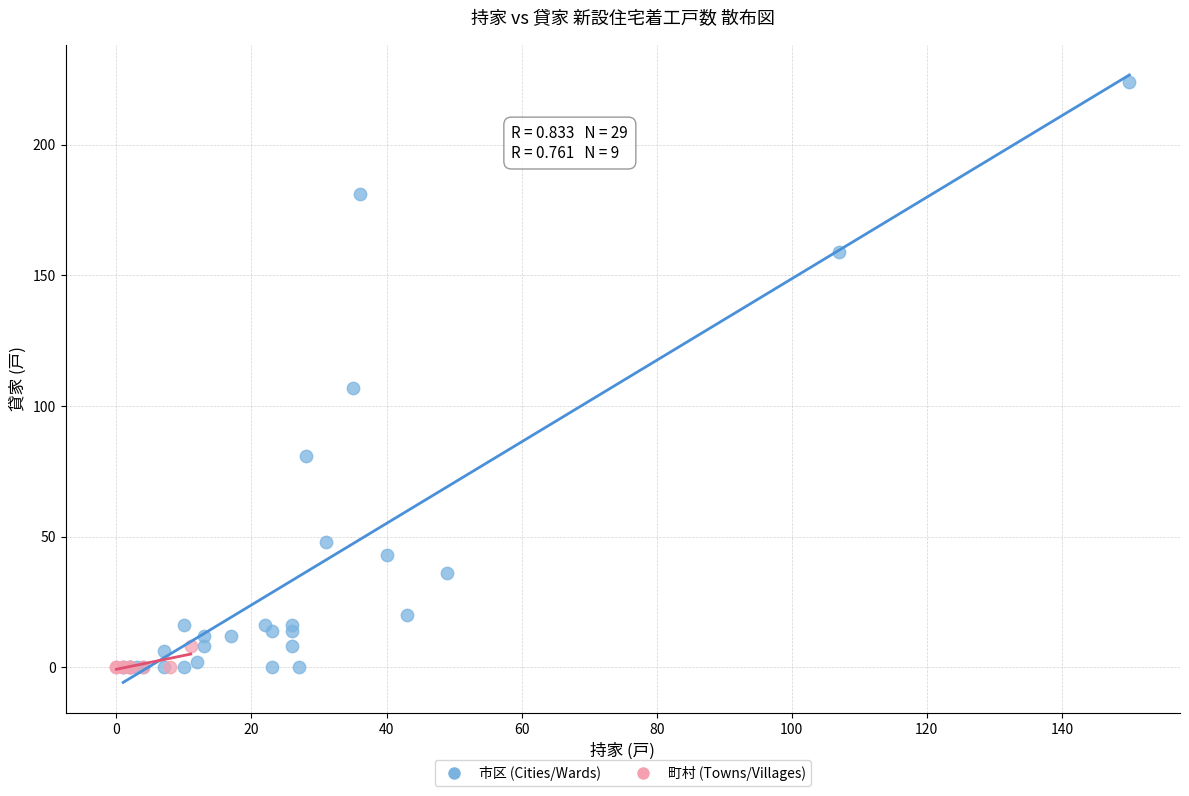

Which series has the widest spread of Y values?

市区 (Cities/Wards)